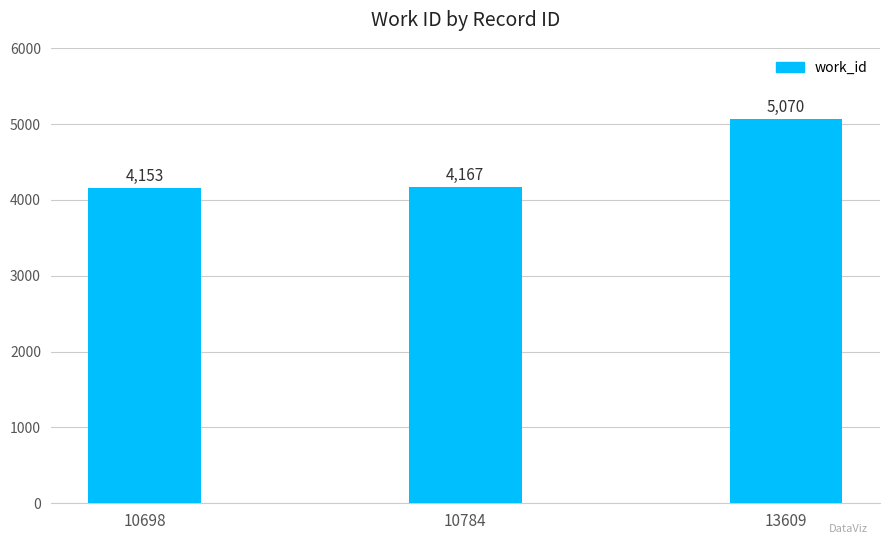

The chart shows a value of 4153 at 10698. True or false?

True